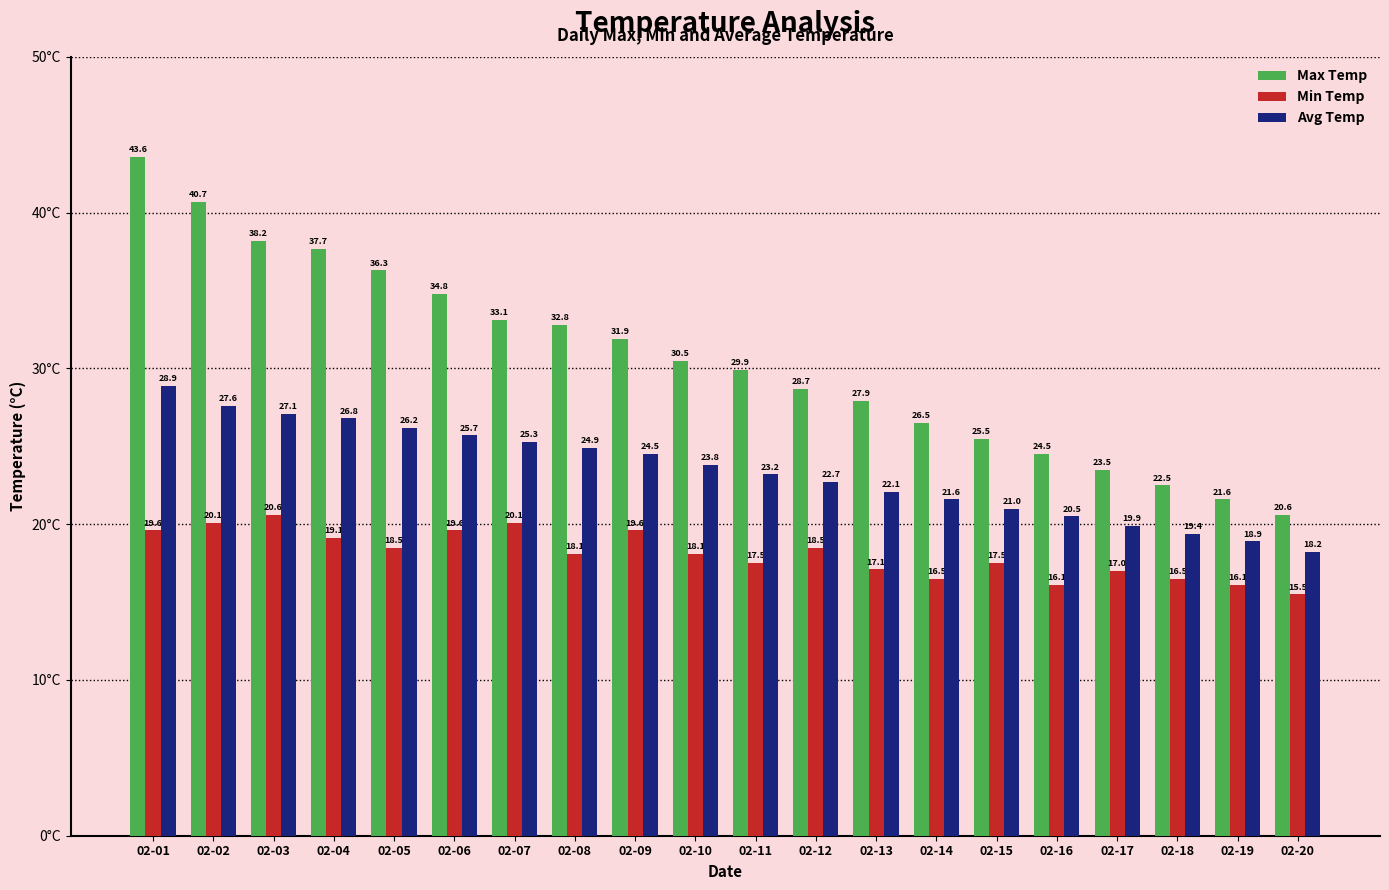

Where does the Max Temp series first go above 30?

02-01